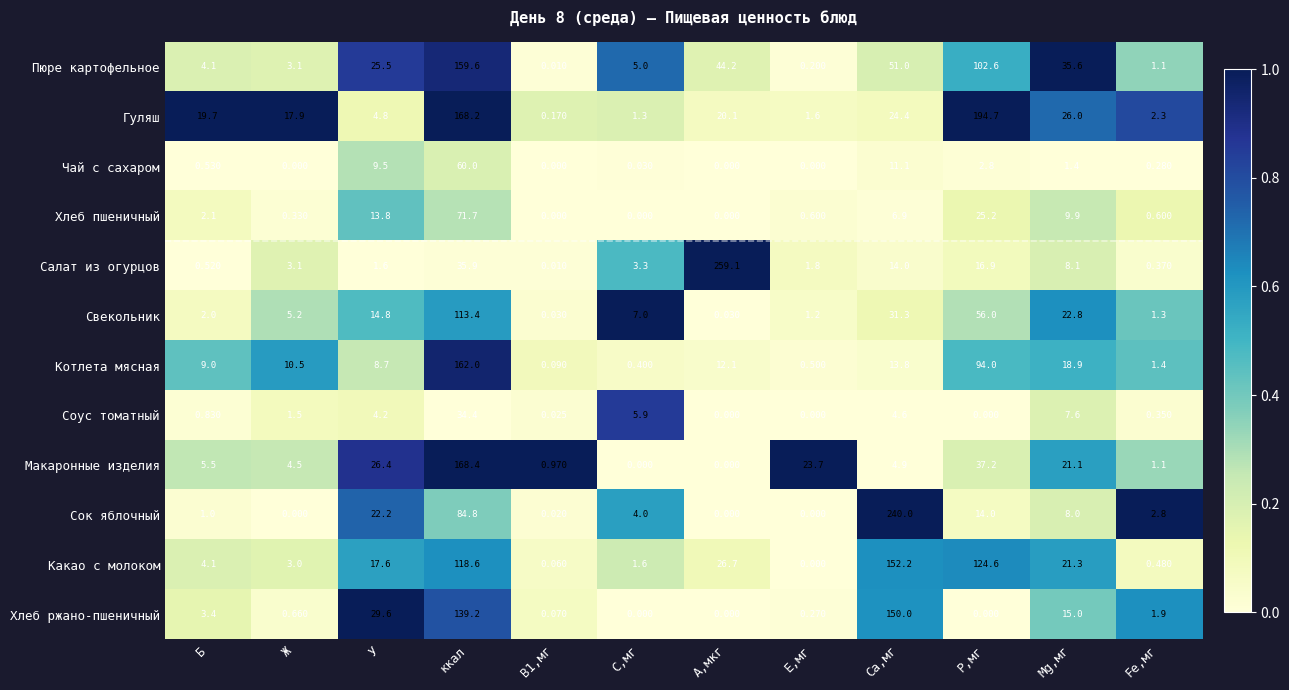

List the series in order of their peak value, highest first.

Салат из огурцов, Сок яблочный, Гуляш, Макаронные изделия, Котлета мясная, Пюре картофельное, Какао с молоком, Хлеб ржано-пшеничный, Свекольник, Хлеб пшеничный, Чай с сахаром, Соус томатный